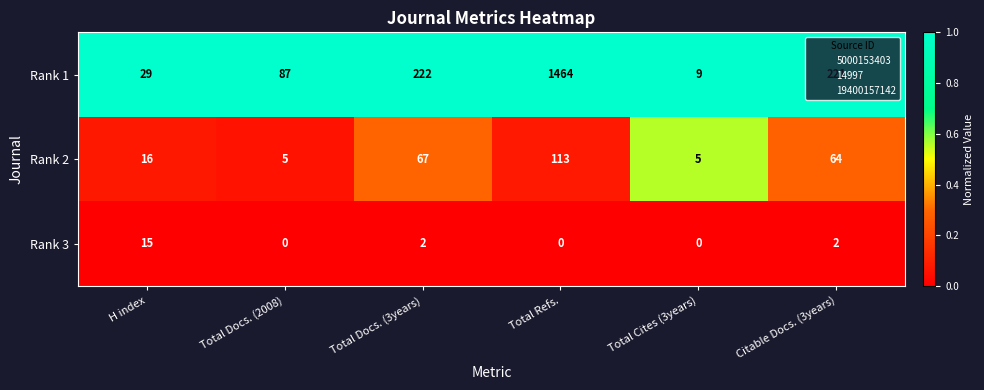

Which series changed the most between Total Docs. (3years) and Total Refs.?

Rank 1